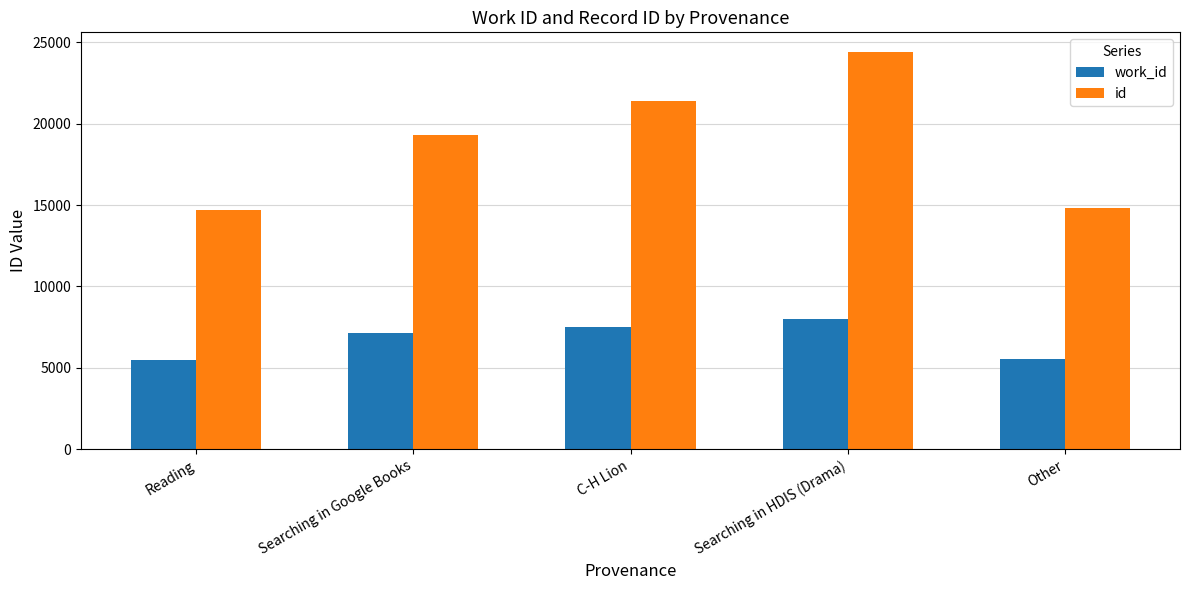

List the series in order of their peak value, lowest first.

work_id, id